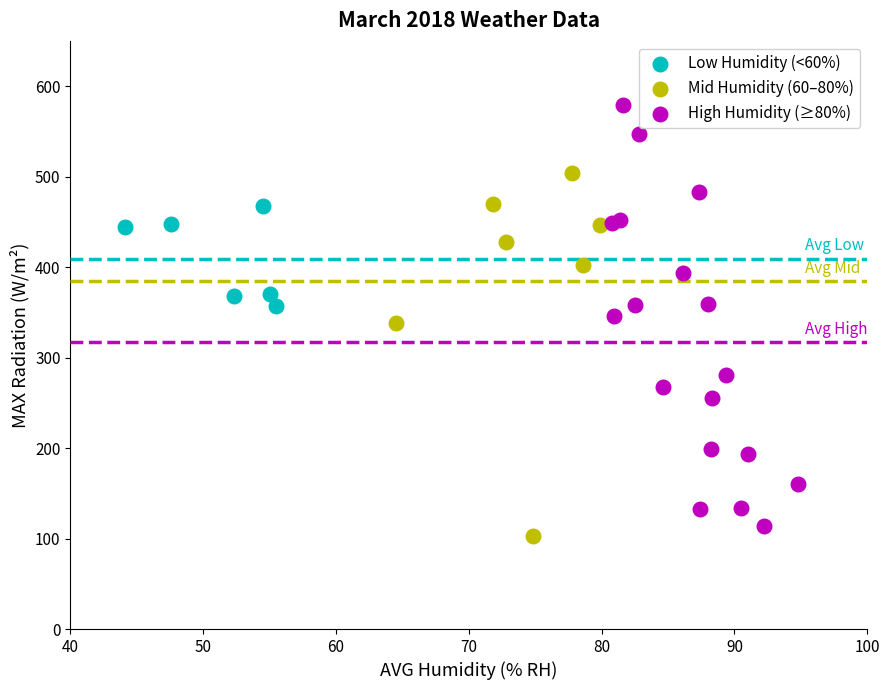

Which series contains the highest Y value?

High Humidity (≥80%)